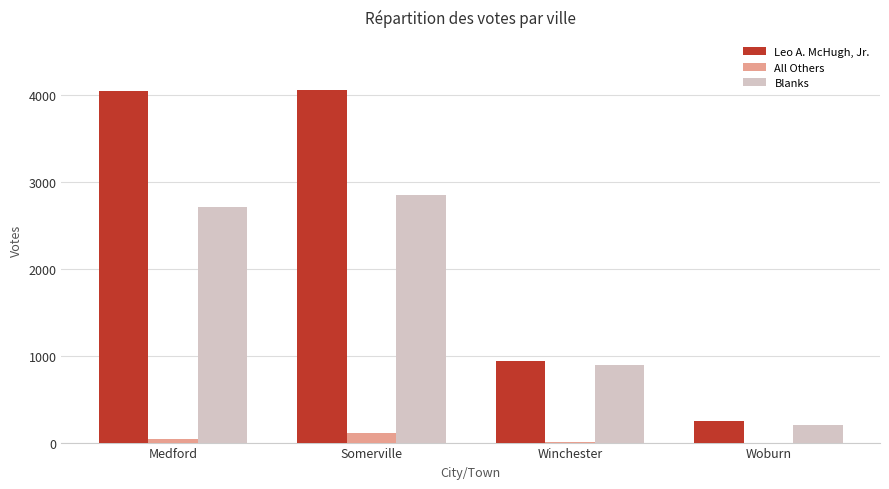

Where is All Others nearest to the value 53?

Medford